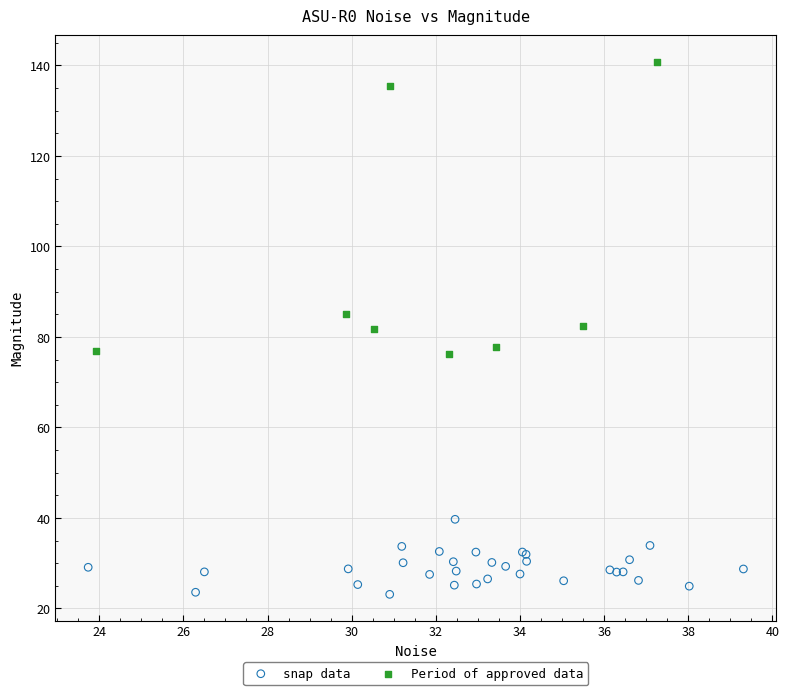

Which series reaches the maximum Y coordinate?

Period of approved data